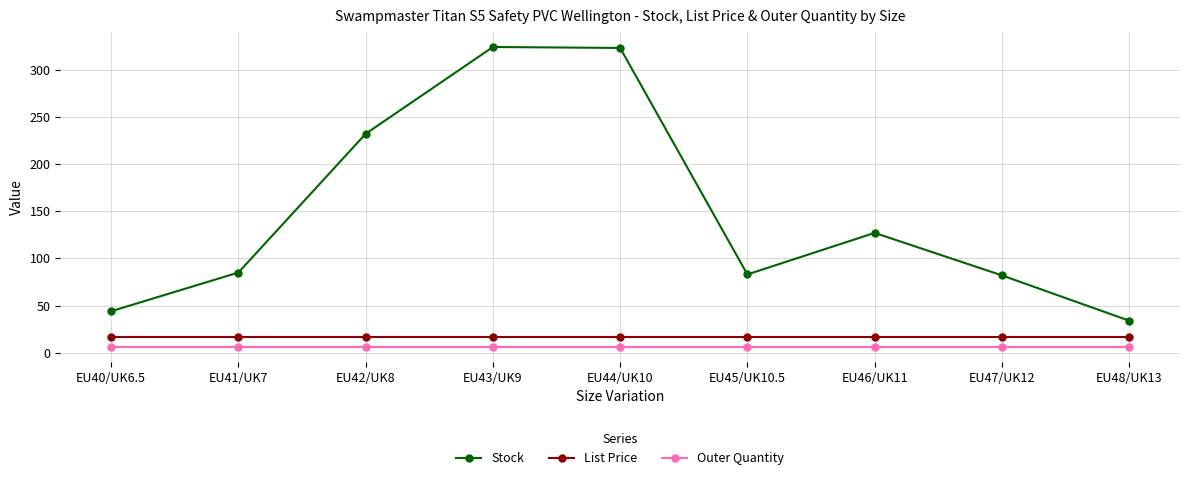

Which series has the largest range (max minus min)?

Stock